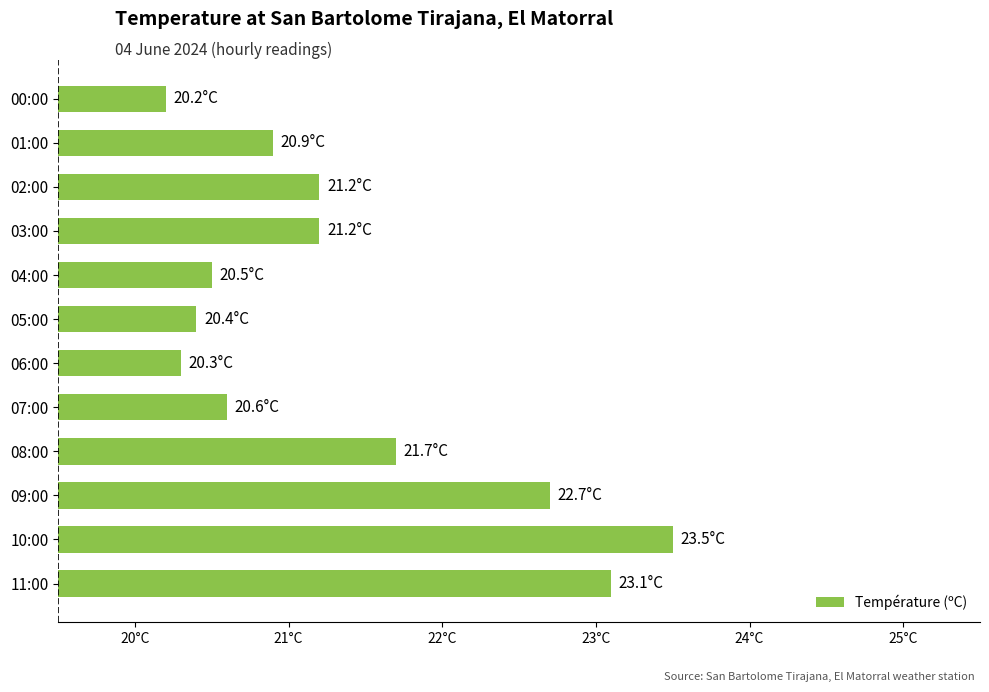

What is the difference between the maximum and minimum values?

3.3